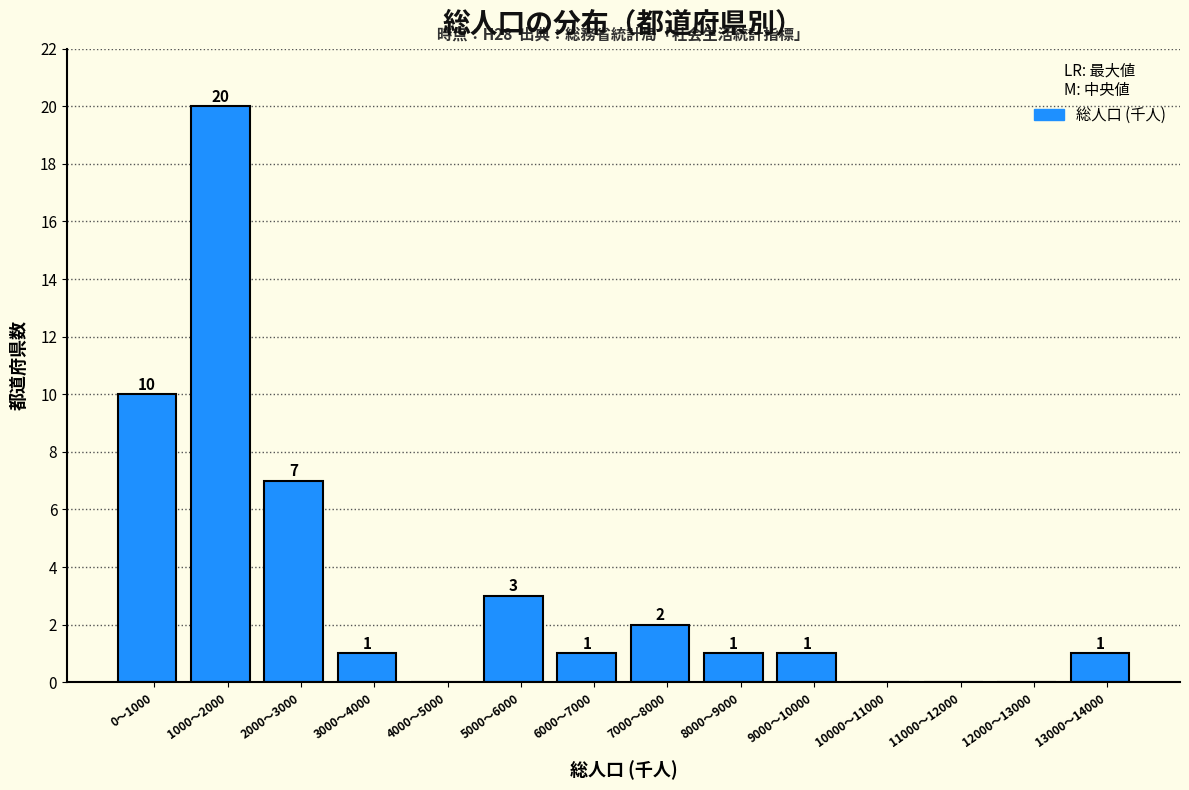

Reading right to left, what are all the values shown in this chart?

13000〜14000=1	12000〜13000=0	11000〜12000=0	10000〜11000=0	9000〜10000=1	8000〜9000=1	7000〜8000=2	6000〜7000=1	5000〜6000=3	4000〜5000=0	3000〜4000=1	2000〜3000=7	1000〜2000=20	0〜1000=10